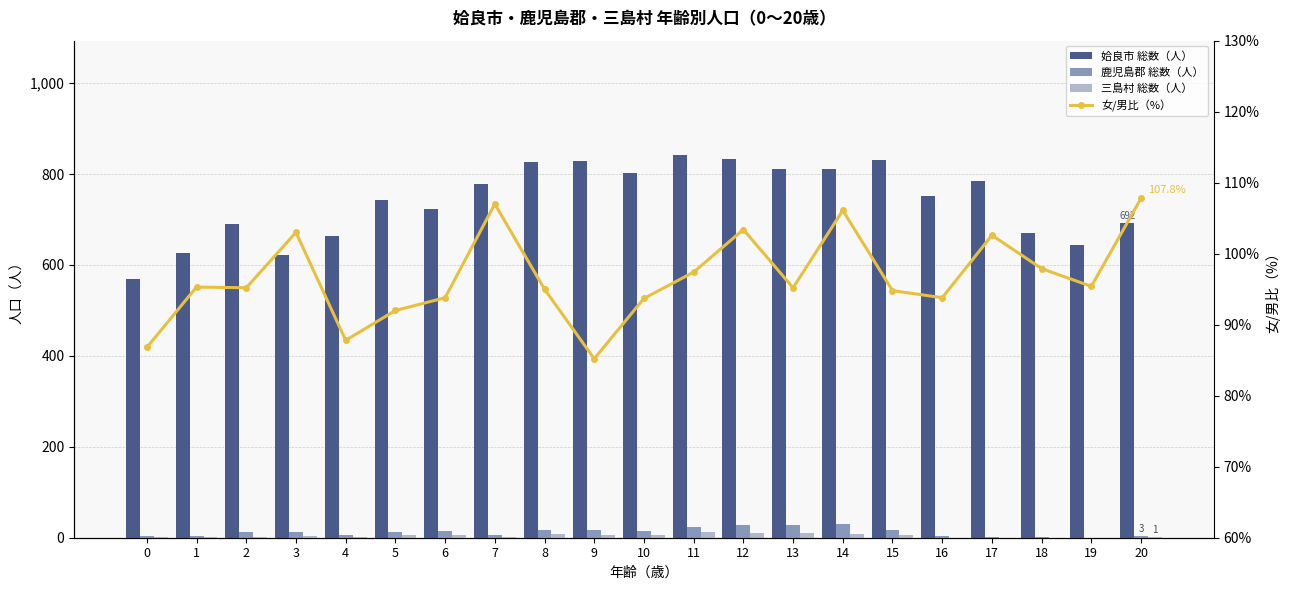

Which has a higher value, 16 or 5?

16